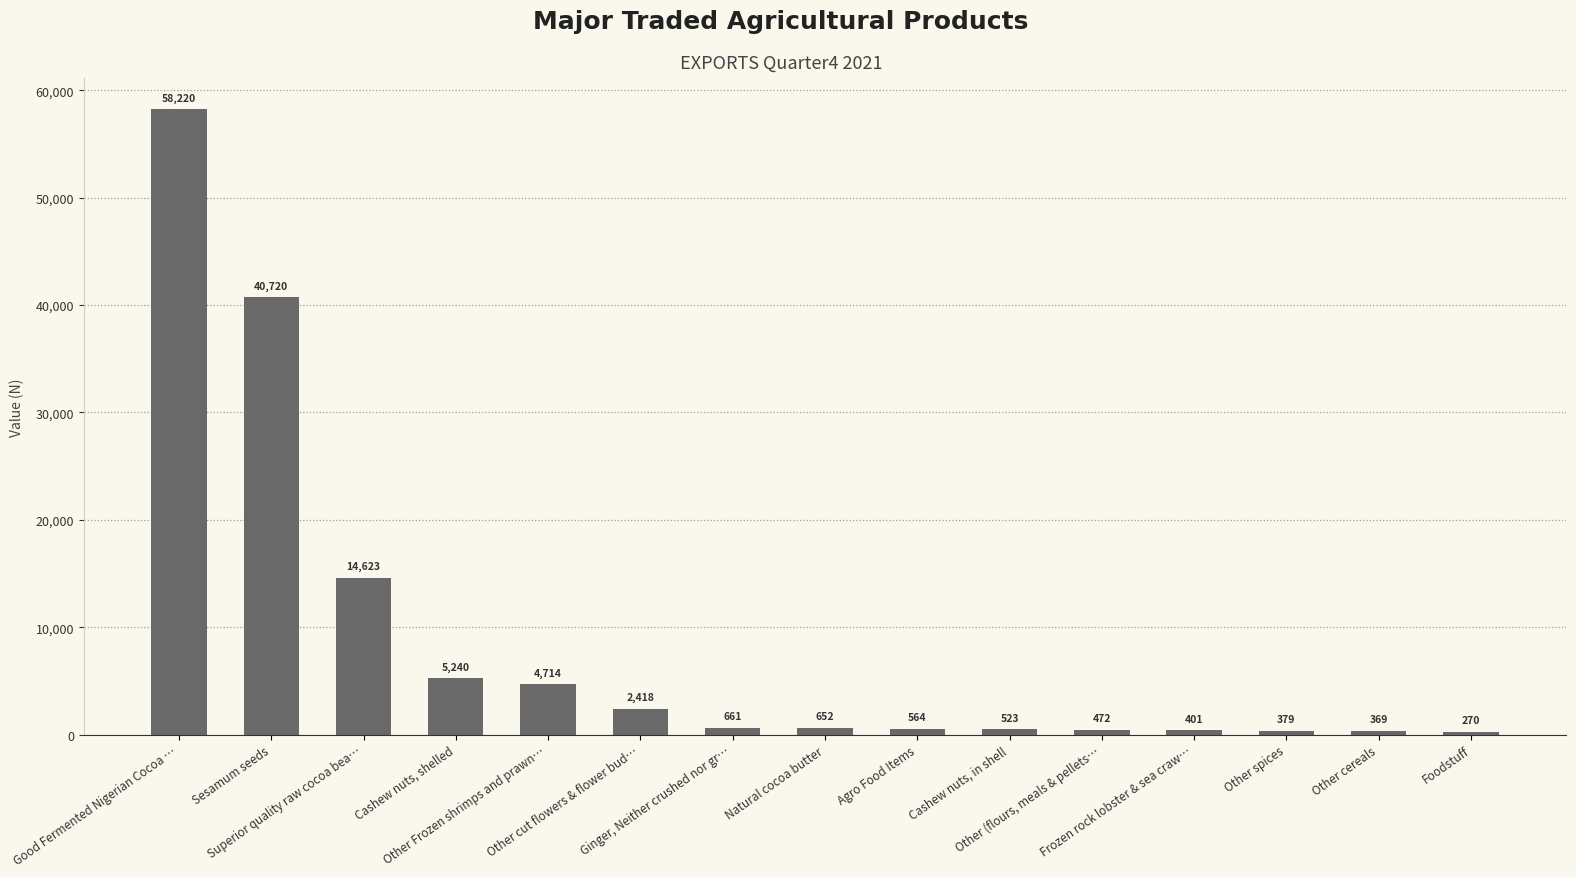

What position from the right is Other cereals?

2